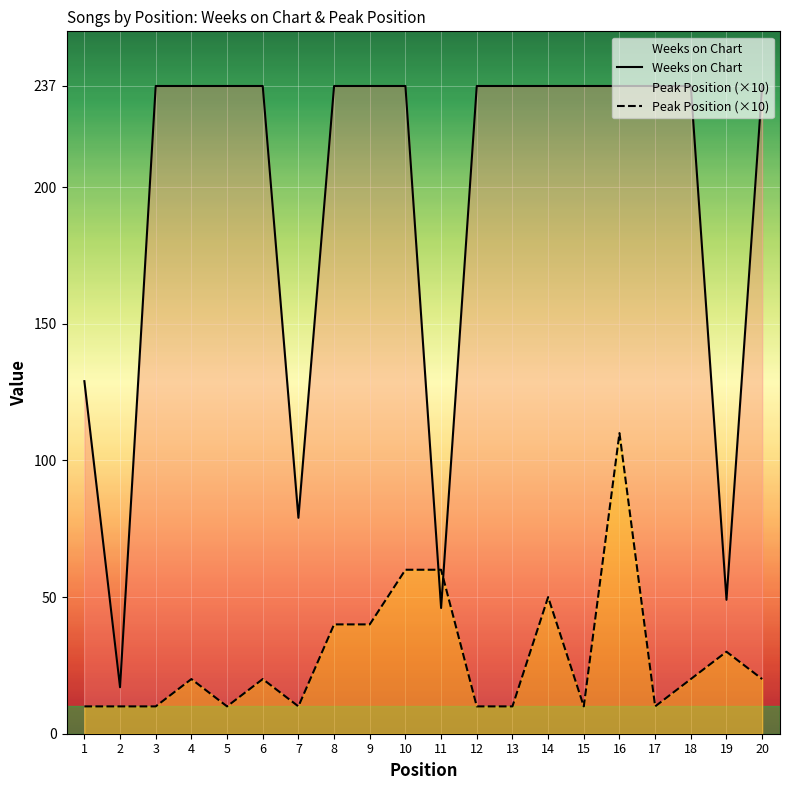

Between which two adjacent categories do Weeks on Chart and Peak Position (×10) first intersect?

10 and 11